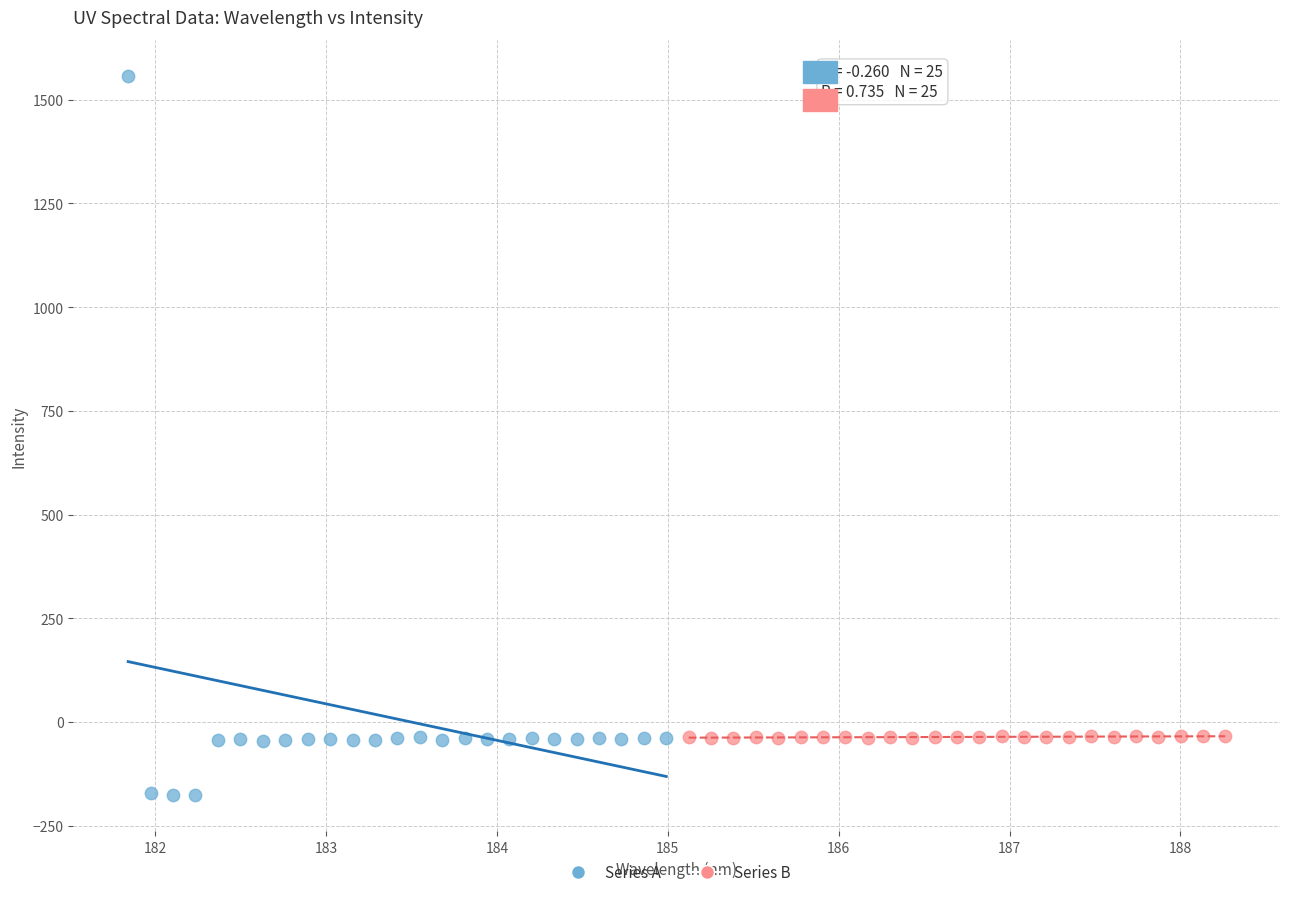

Which series contains the lowest Y value?

Series A